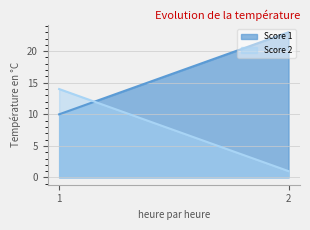

List the series in order of their overall mean, highest first.

Score 1, Score 2